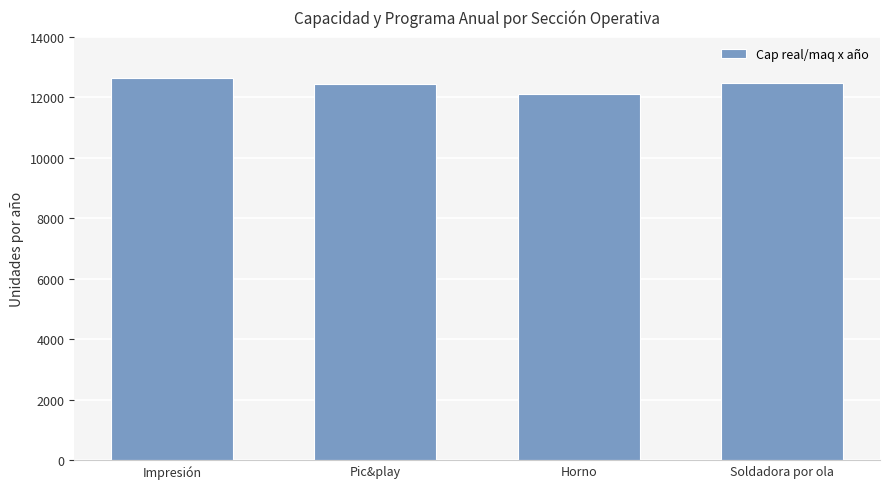

The chart shows a value of 12648 at Impresión. True or false?

True